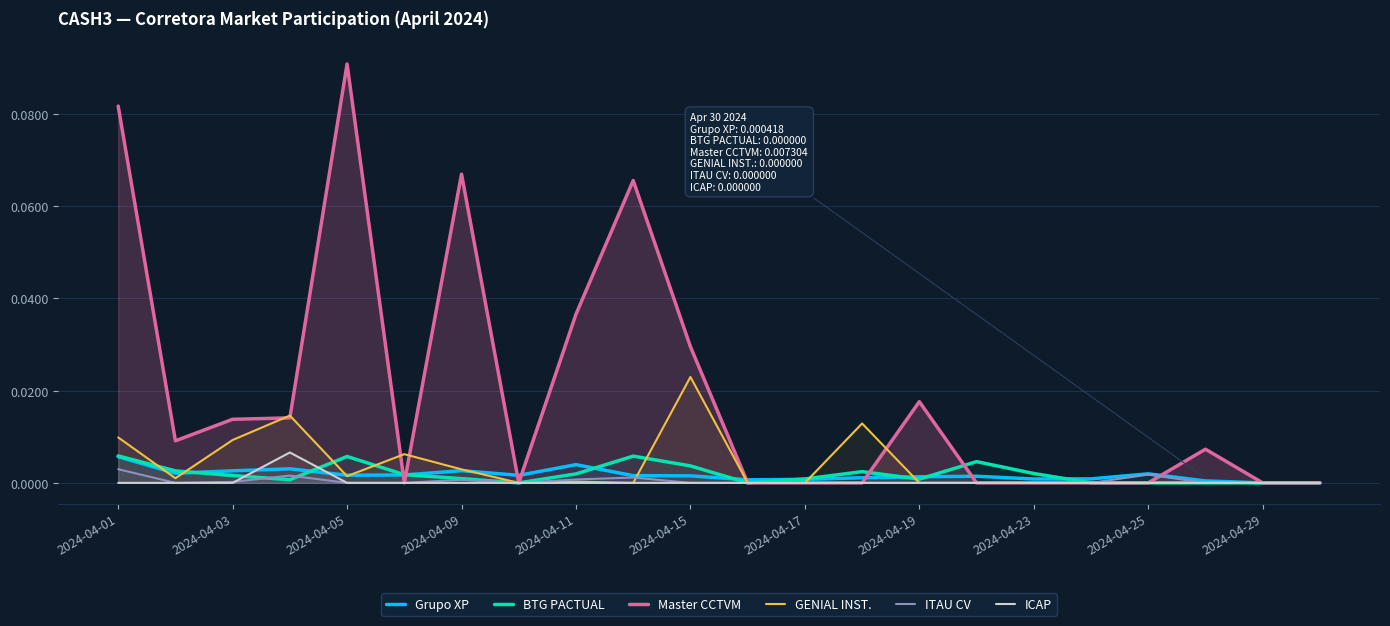

The value of BTG PACTUAL at 2024-04-25 is 0.0. True or false?

True